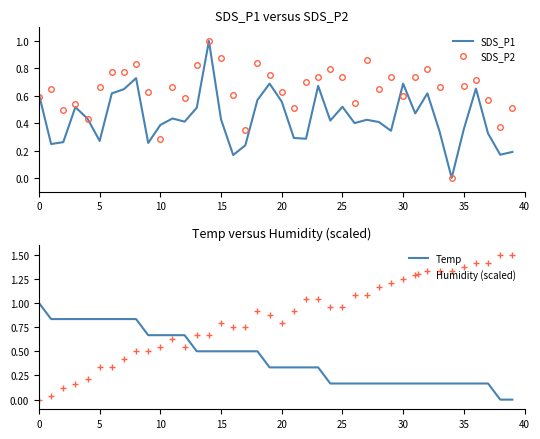

At how many categories does at least one series exceed 0?

40